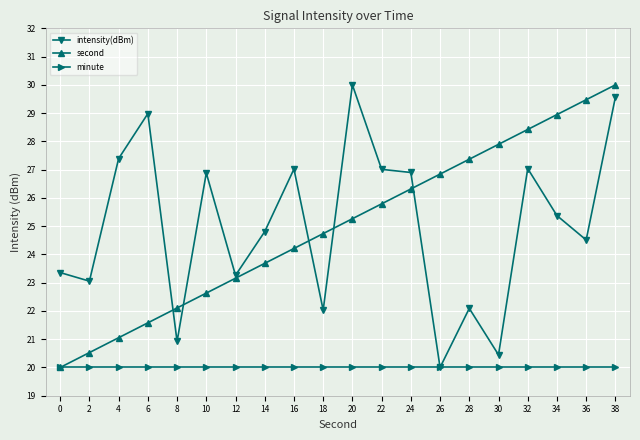

Where is the first local minimum for intensity(dBm)?

2